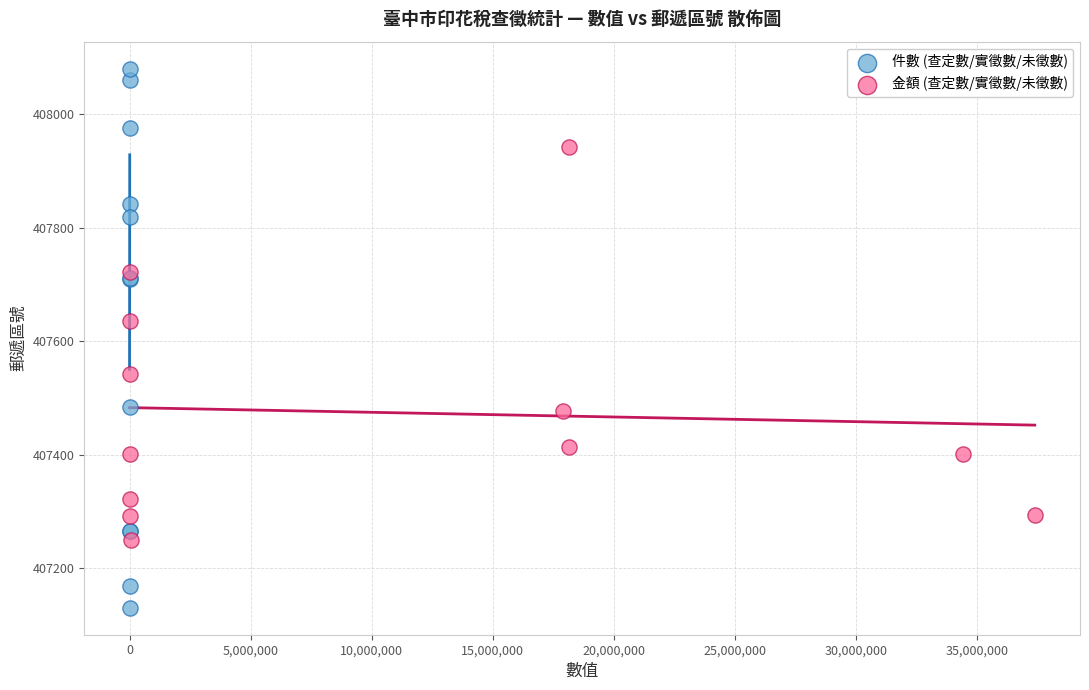

Which series has the widest spread of Y values?

件數 (查定數/實徵數/未徵數)